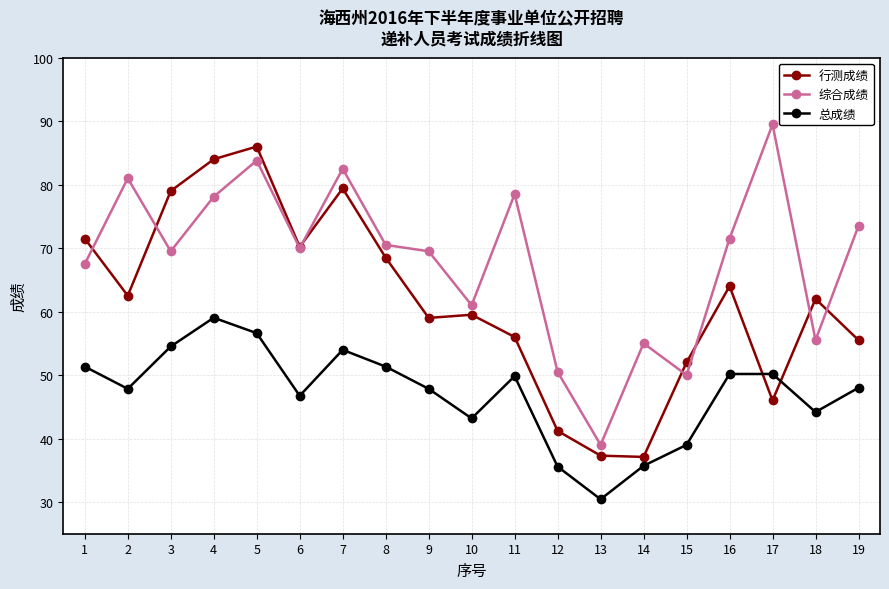

What is the total value across all series at 13?

106.7